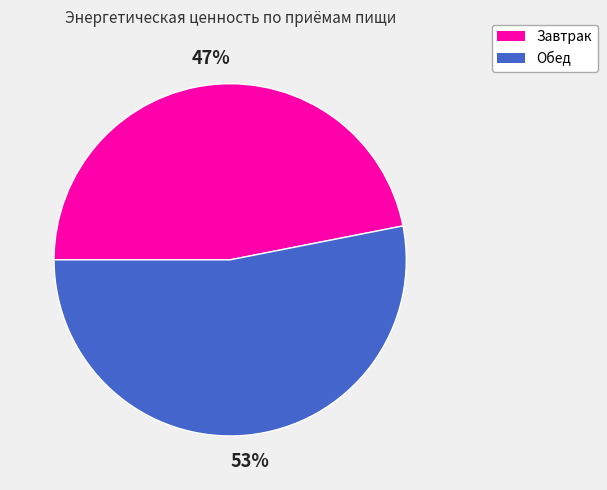

Between Завтрак and Обед, which is larger?

Обед